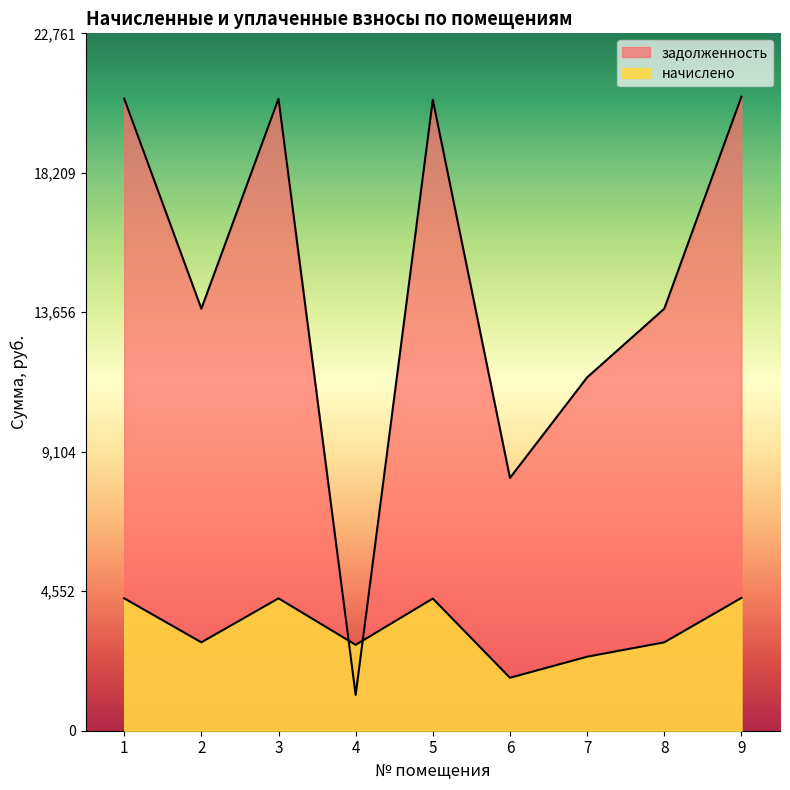

How many lines are shown in the chart?

2